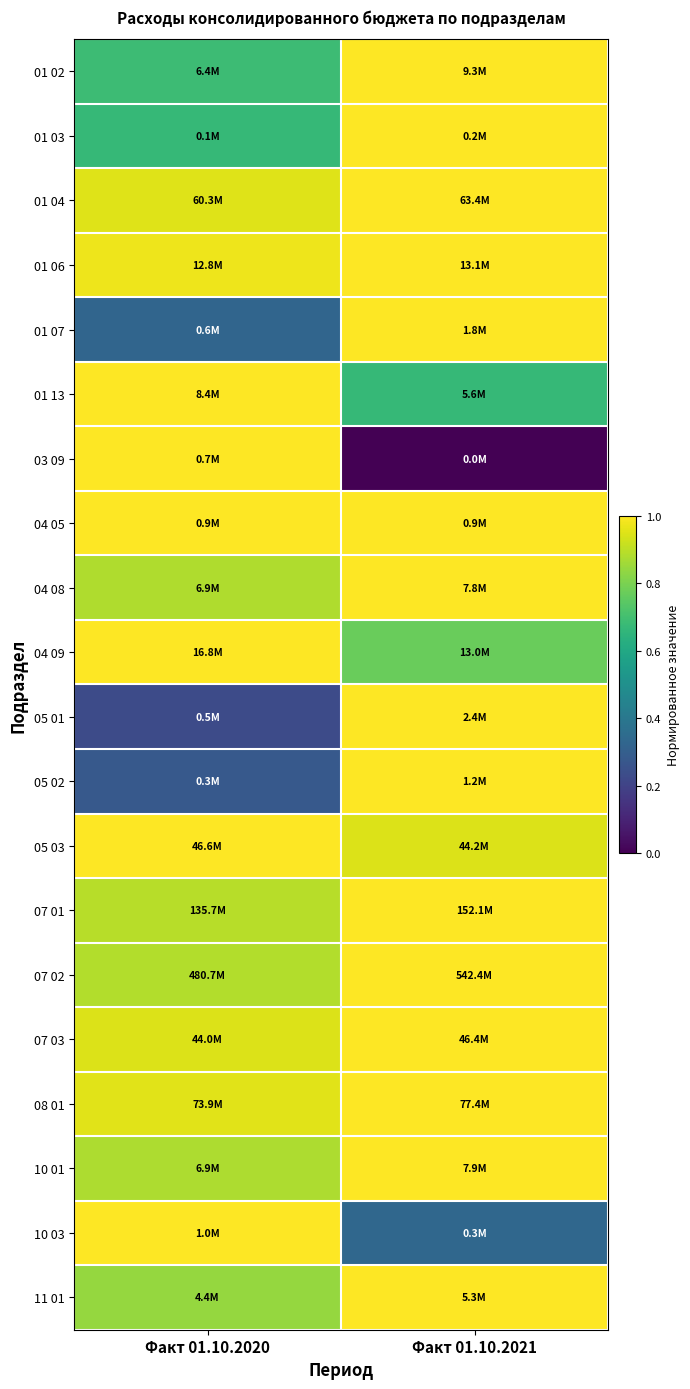

Reading left to right, list all the values displayed in this chart.

01 02: Факт 01.10.2020=0.7	Факт 01.10.2021=1.0
01 03: Факт 01.10.2020=0.7	Факт 01.10.2021=1.0
01 04: Факт 01.10.2020=1.0	Факт 01.10.2021=1.0
01 06: Факт 01.10.2020=1.0	Факт 01.10.2021=1.0
01 07: Факт 01.10.2020=0.3	Факт 01.10.2021=1.0
01 13: Факт 01.10.2020=1.0	Факт 01.10.2021=0.7
03 09: Факт 01.10.2020=1.0	Факт 01.10.2021=0.0
04 05: Факт 01.10.2020=1.0	Факт 01.10.2021=1.0
04 08: Факт 01.10.2020=0.9	Факт 01.10.2021=1.0
04 09: Факт 01.10.2020=1.0	Факт 01.10.2021=0.8
05 01: Факт 01.10.2020=0.2	Факт 01.10.2021=1.0
05 02: Факт 01.10.2020=0.3	Факт 01.10.2021=1.0
05 03: Факт 01.10.2020=1.0	Факт 01.10.2021=0.9
07 01: Факт 01.10.2020=0.9	Факт 01.10.2021=1.0
07 02: Факт 01.10.2020=0.9	Факт 01.10.2021=1.0
07 03: Факт 01.10.2020=0.9	Факт 01.10.2021=1.0
08 01: Факт 01.10.2020=1.0	Факт 01.10.2021=1.0
10 01: Факт 01.10.2020=0.9	Факт 01.10.2021=1.0
10 03: Факт 01.10.2020=1.0	Факт 01.10.2021=0.3
11 01: Факт 01.10.2020=0.8	Факт 01.10.2021=1.0